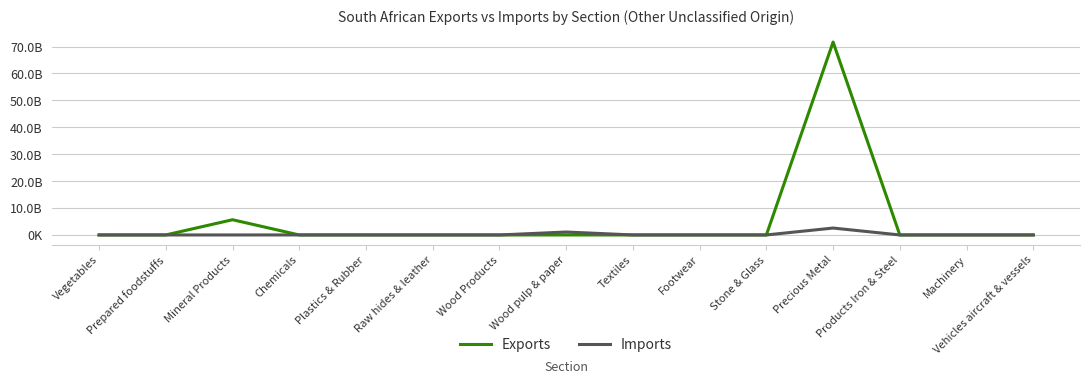

List the series in order of their overall mean, highest first.

Exports, Imports